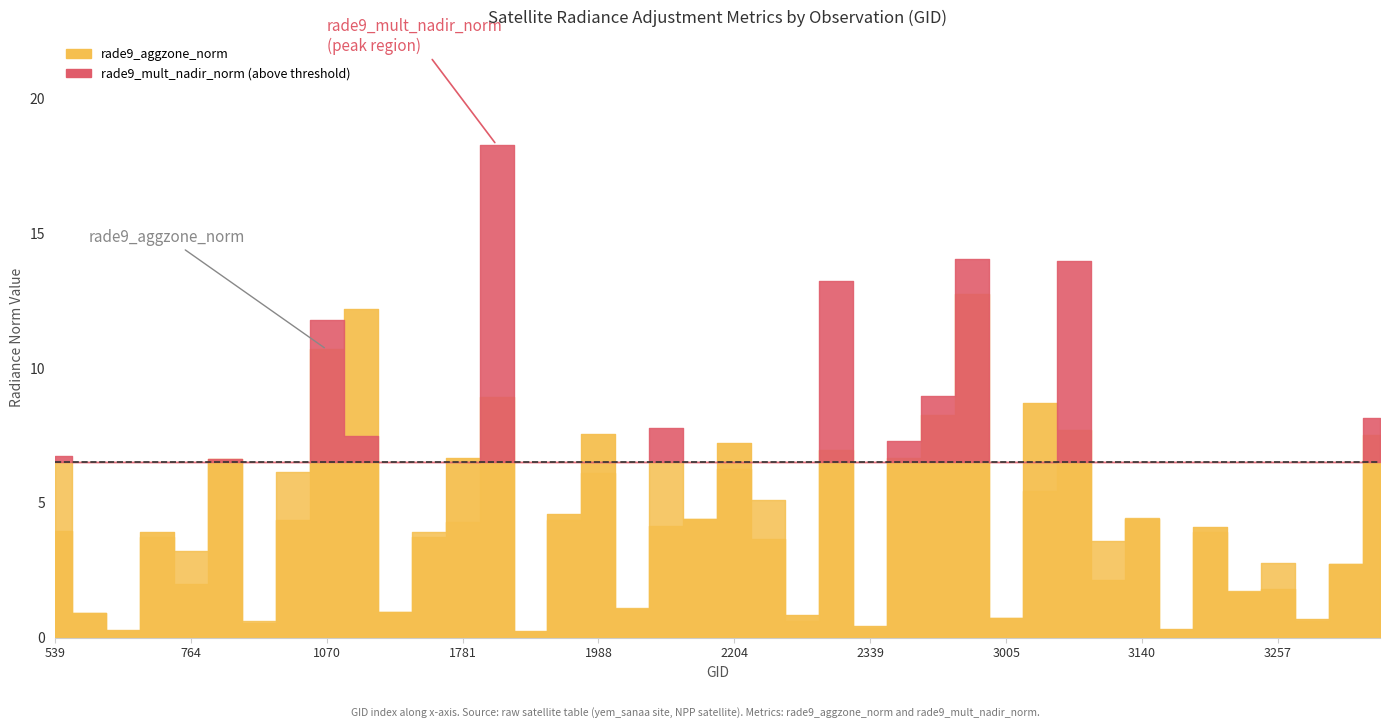

What is the minimum value for rade9_aggzone_norm?

0.2